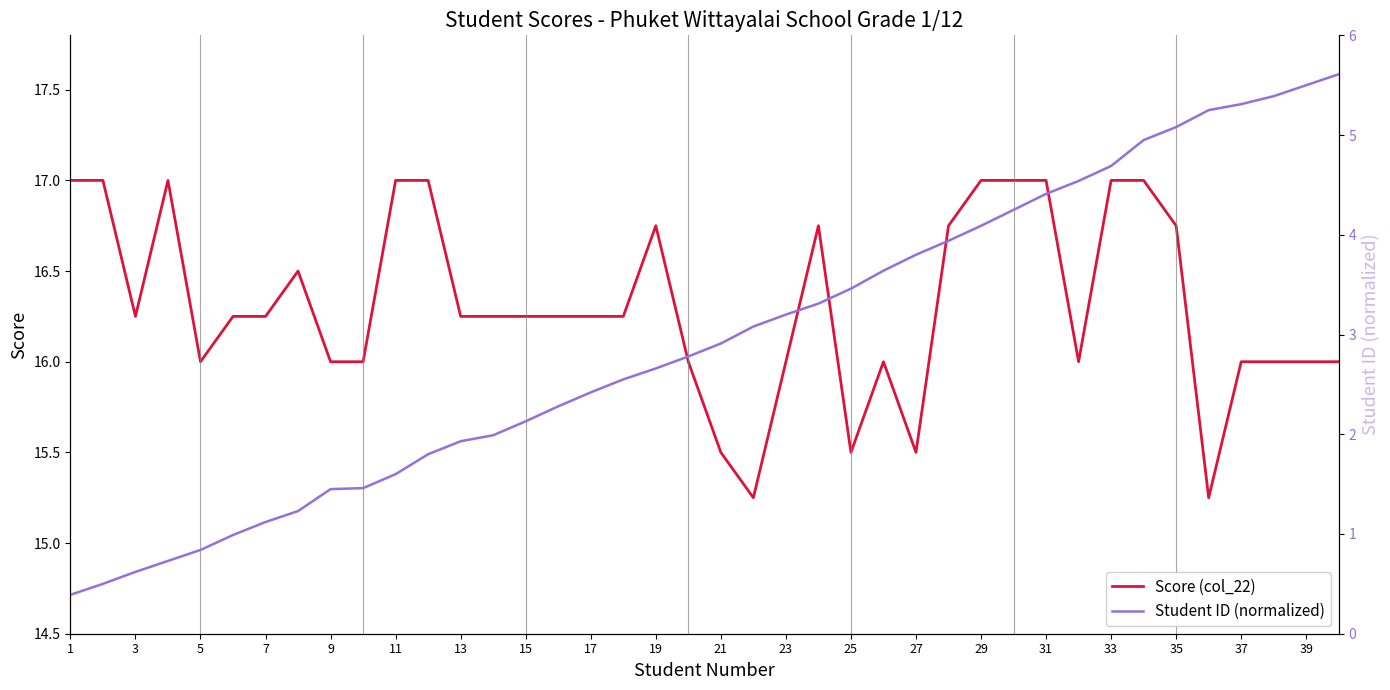

The Score (col_22) series shows 7.3 at 17. True or false?

False